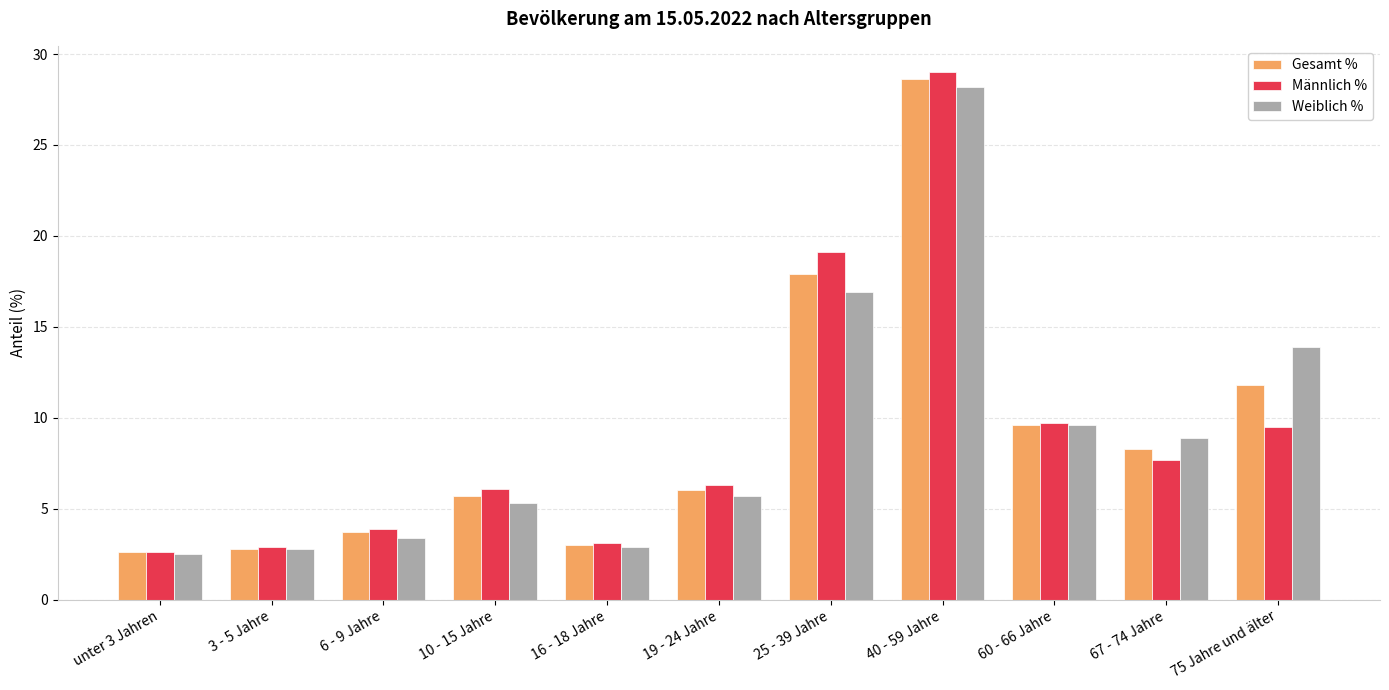

At which category does the chart reach its minimum across all series?

unter 3 Jahren